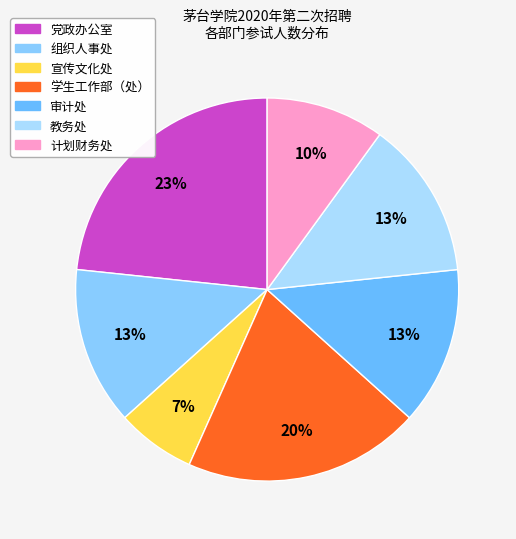

Between 学生工作部（处） and 审计处, which is larger?

学生工作部（处）